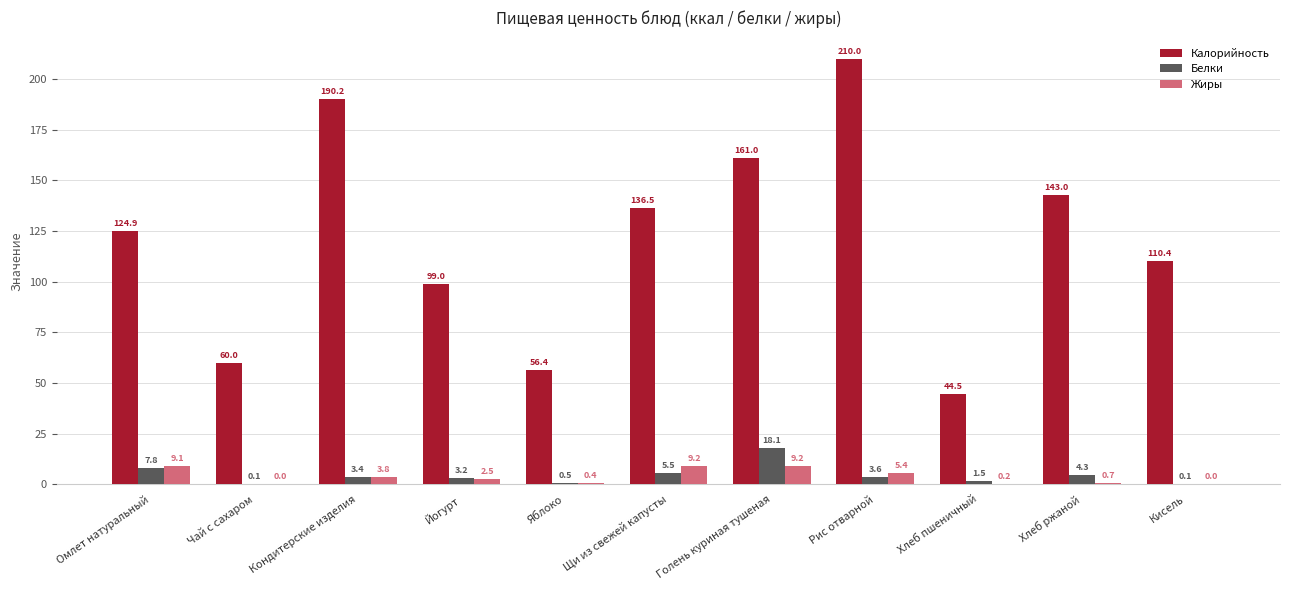

What is the difference between the Жиры values at Кисель and Голень куриная тушеная?

9.2